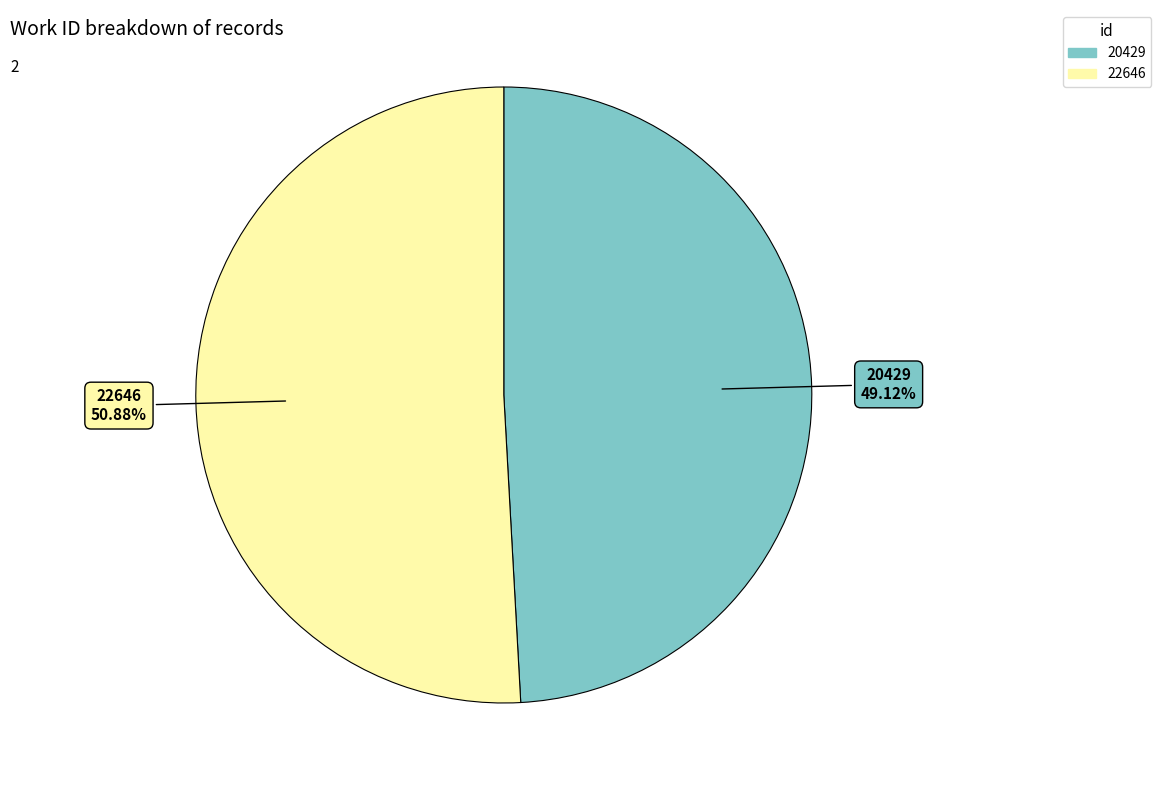

How many slices are in this pie chart?

2